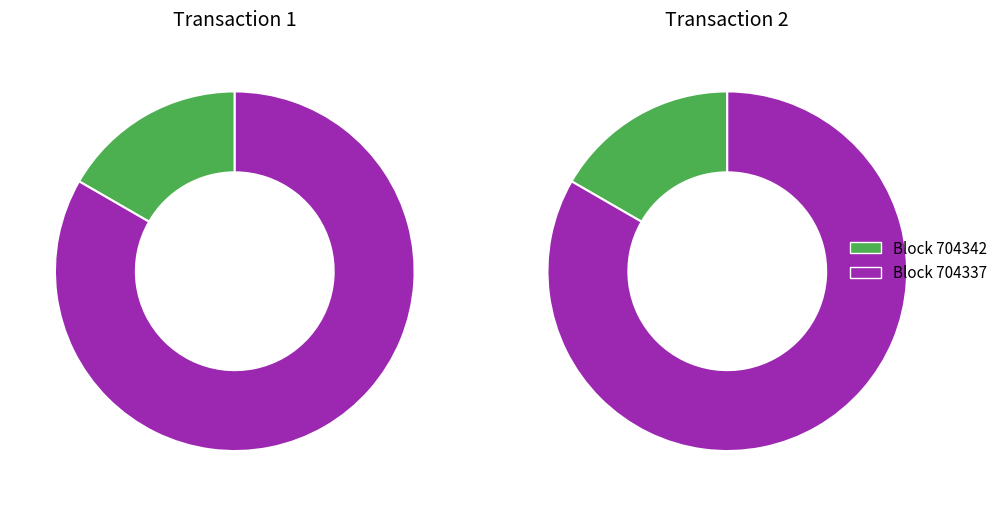

Which has a higher value, 704337 or 704342?

704337